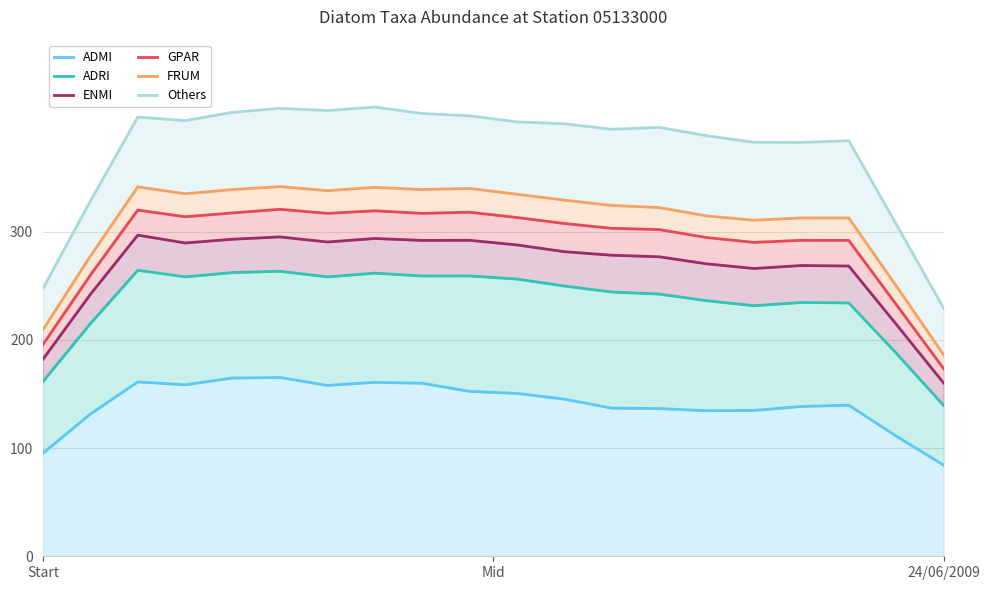

How many lines are shown in the chart?

6